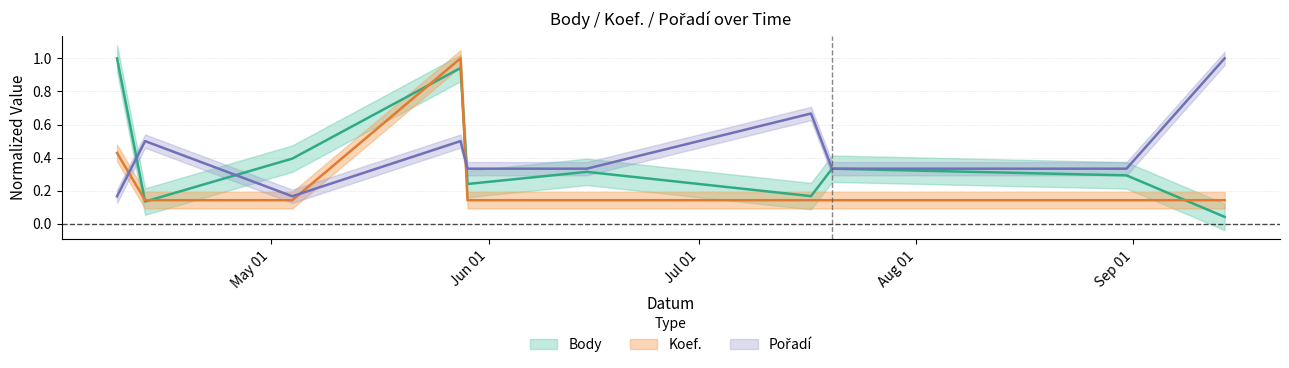

Reading left to right, list all the values displayed in this chart.

Body: 2016-04-09=1.0	2016-04-13=0.1	2016-05-04=0.4	2016-05-28=0.9	2016-05-29=0.2	2016-06-15=0.3	2016-07-17=0.2	2016-07-20=0.3	2016-08-31=0.3	2016-09-14=0.0
Koef.: 2016-04-09=0.4	2016-04-13=0.1	2016-05-04=0.1	2016-05-28=1.0	2016-05-29=0.1	2016-06-15=0.1	2016-07-17=0.1	2016-07-20=0.1	2016-08-31=0.1	2016-09-14=0.1
Pořadí: 2016-04-09=0.2	2016-04-13=0.5	2016-05-04=0.2	2016-05-28=0.5	2016-05-29=0.3	2016-06-15=0.3	2016-07-17=0.7	2016-07-20=0.3	2016-08-31=0.3	2016-09-14=1.0